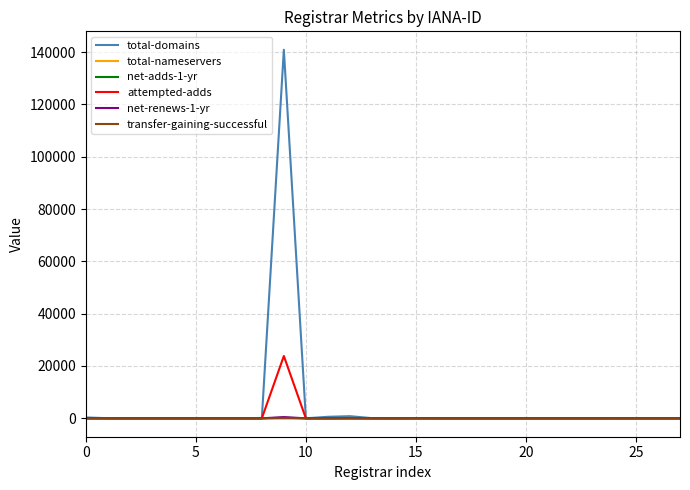

Which series has the largest range (max minus min)?

total-domains